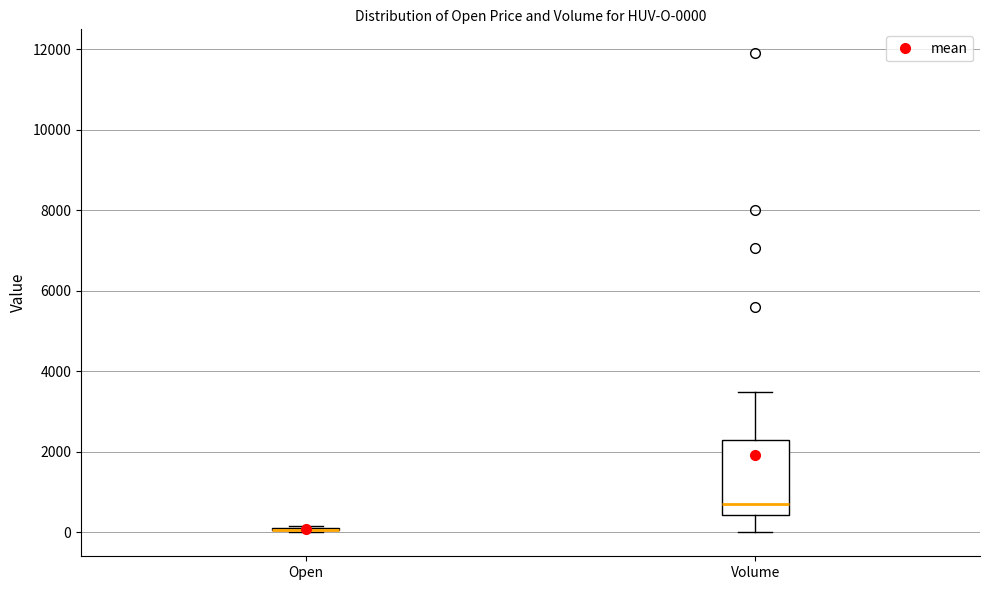

Which box is the tallest, from its lower edge to its upper edge?

Volume